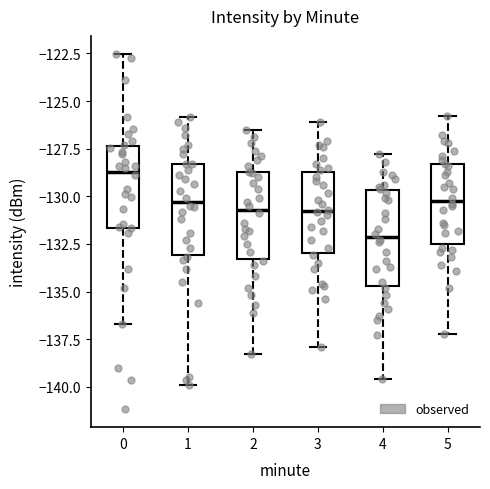

Which box has the lowest median line?

4